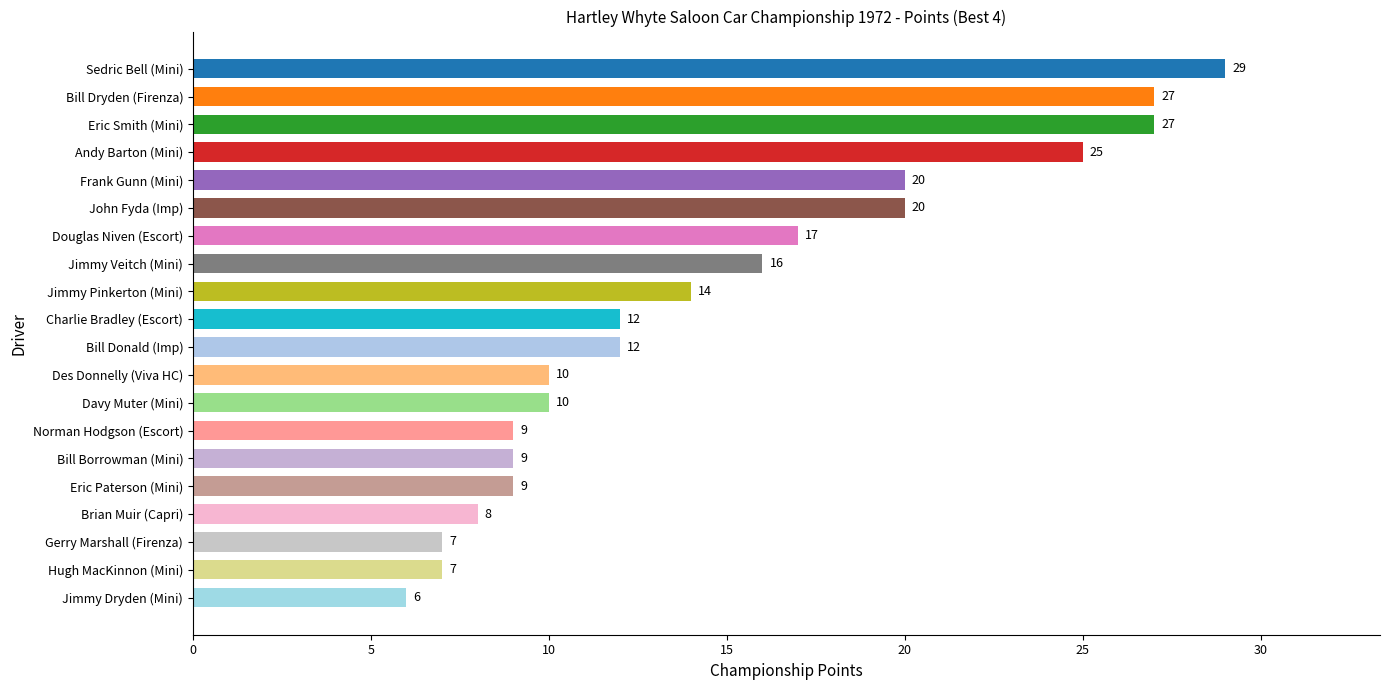

At which label is the value closest to 17?

Douglas Niven (Escort)